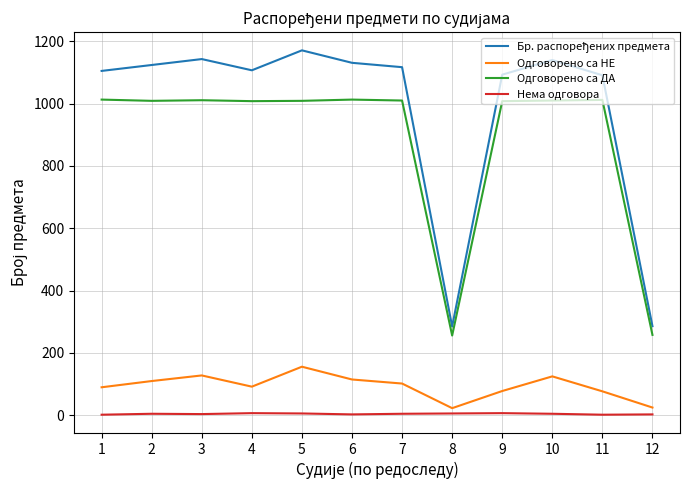

True or false: Одговорено са ДА and Нема одговора cross at least once.

False